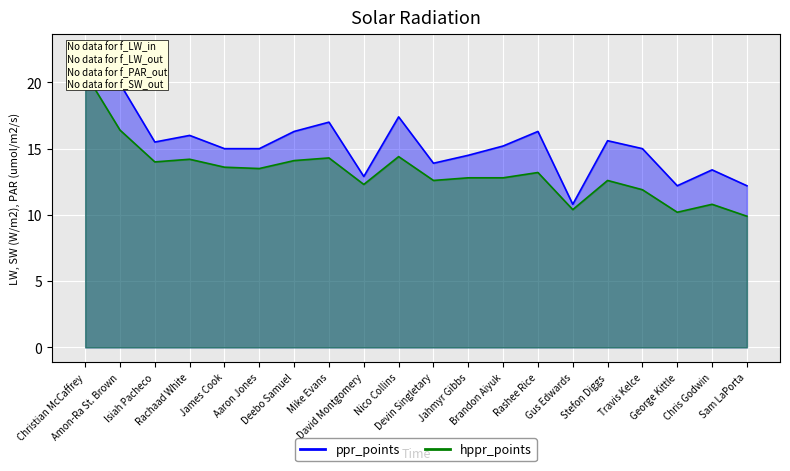

The hppr_points series shows 9.9 at Sam LaPorta. True or false?

True